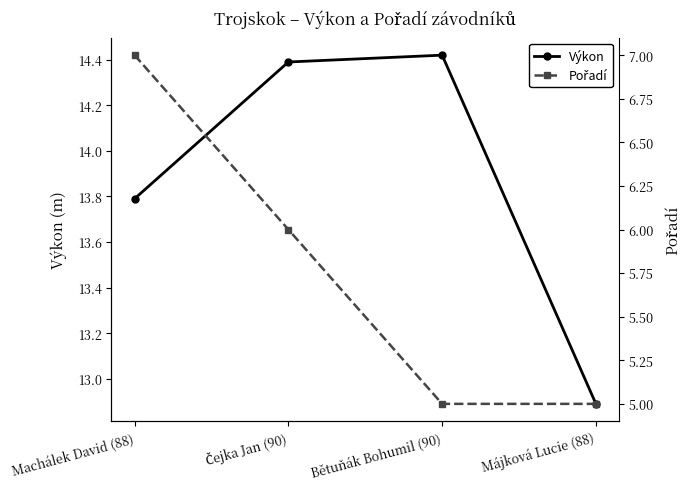

True or false: Výkon and Pořadí intersect in this chart.

False